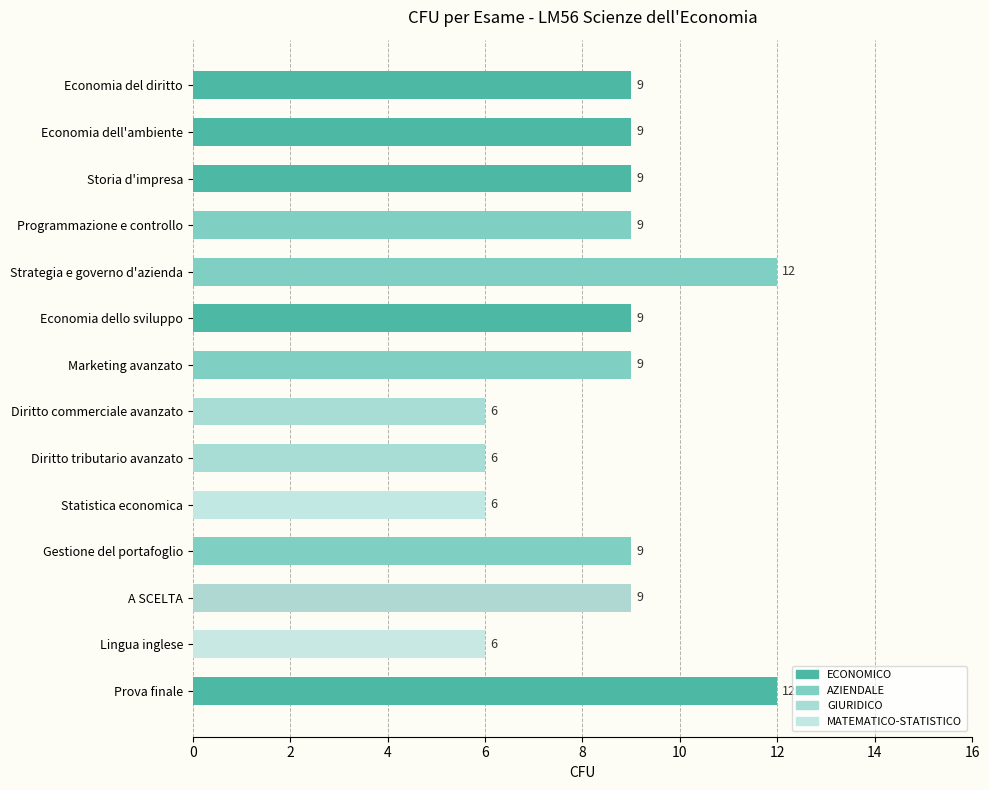

What is the difference between the second highest and second lowest values?

6